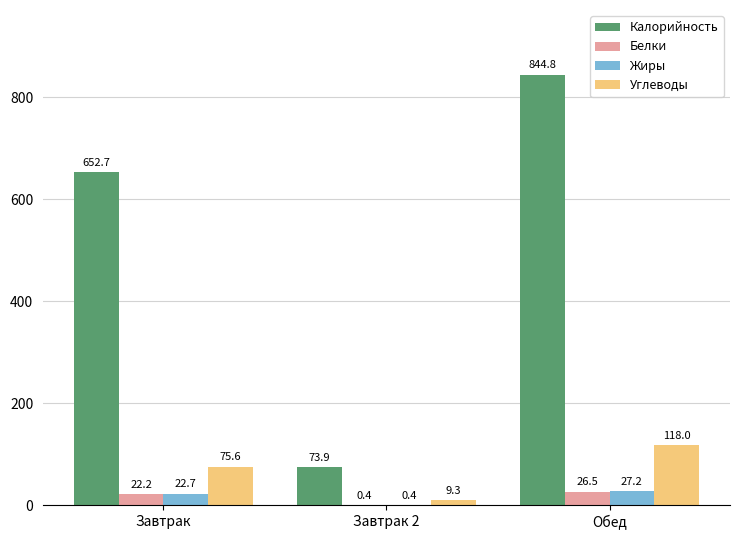

At which label does Белки first exceed 22?

Завтрак